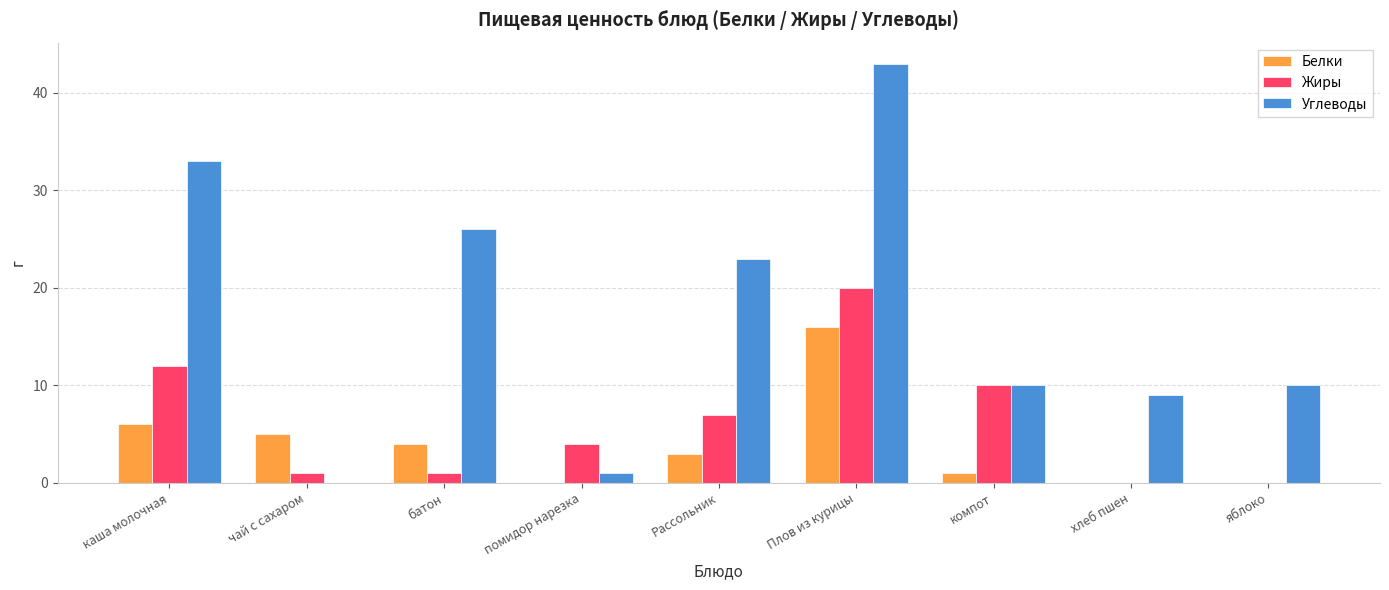

Read the Углеводы value at батон.

26